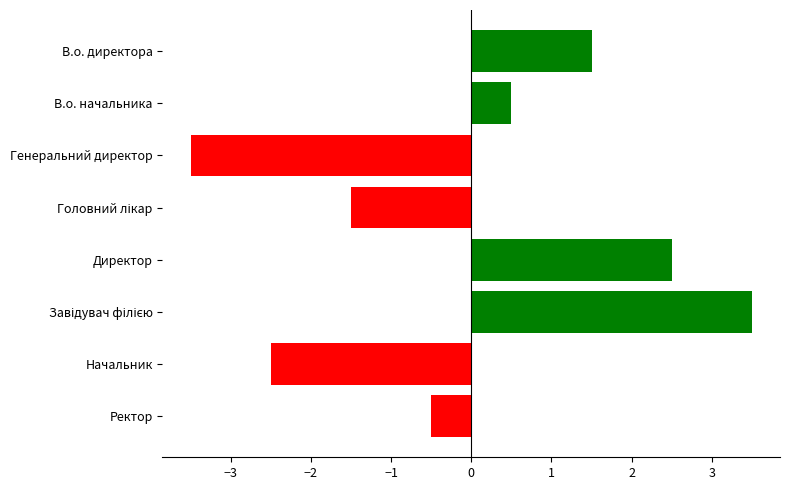

What position from the bottom is Директор?

4